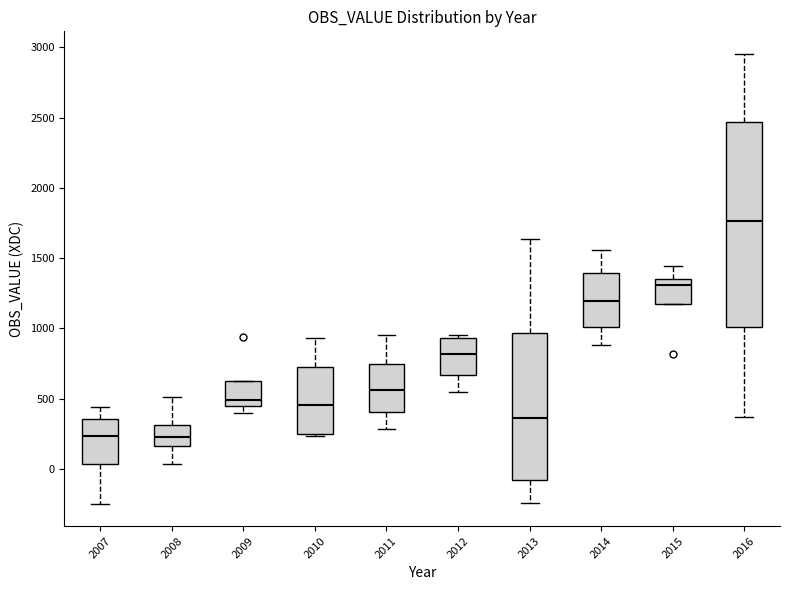

Where is the lower edge of the box at x = 2015 on the y-axis? The values are not printed on the chart, so give them approximately, as read against the axis.

1150